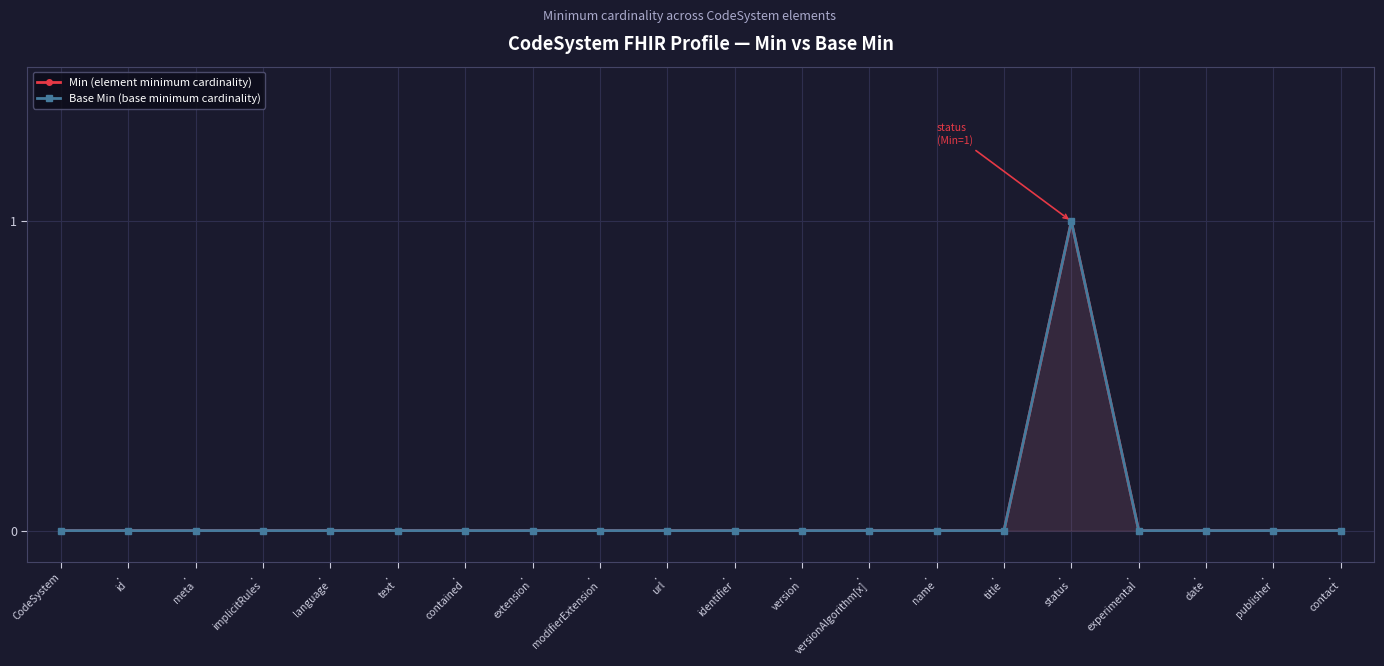

What is the difference between the maximum and second lowest values in the Min (element minimum cardinality) series?

1